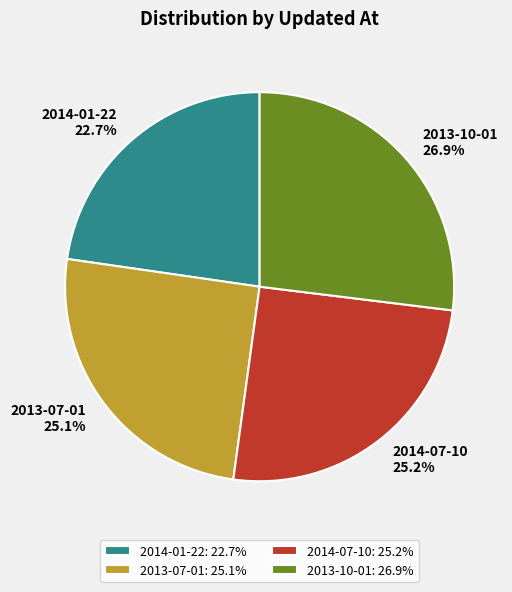

What percentage is the 2014-07-10 slice, to the nearest percent?

25%